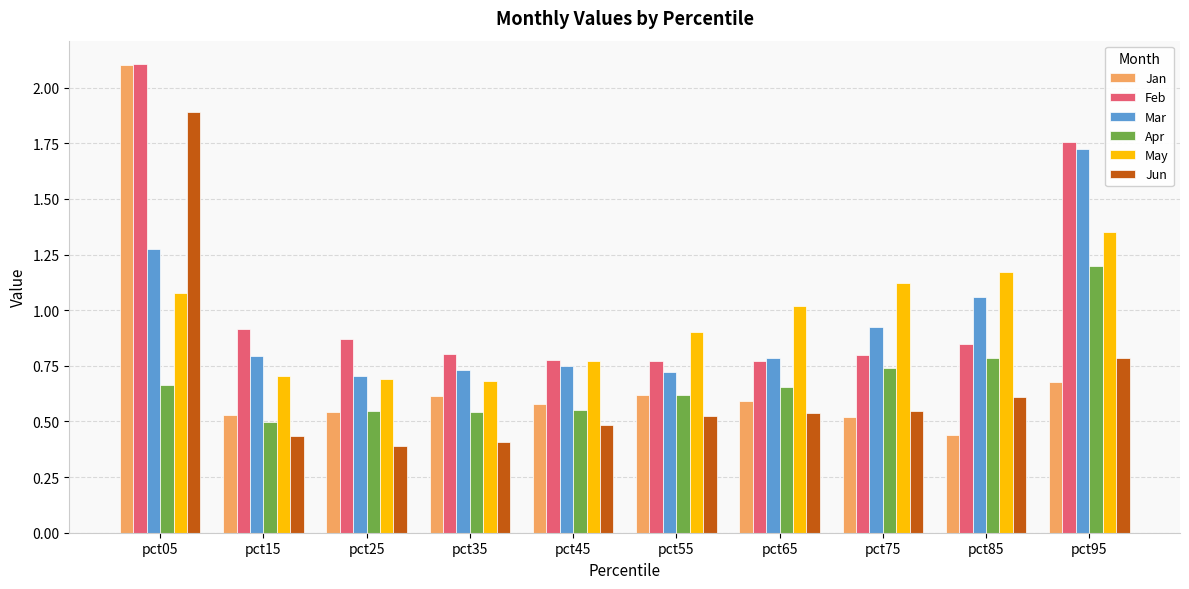

Which series has the widest spread of values?

Jan